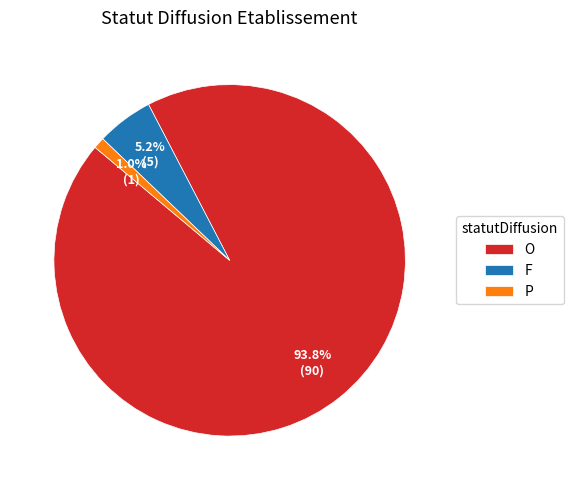

What is the smallest slice in the pie chart?

P